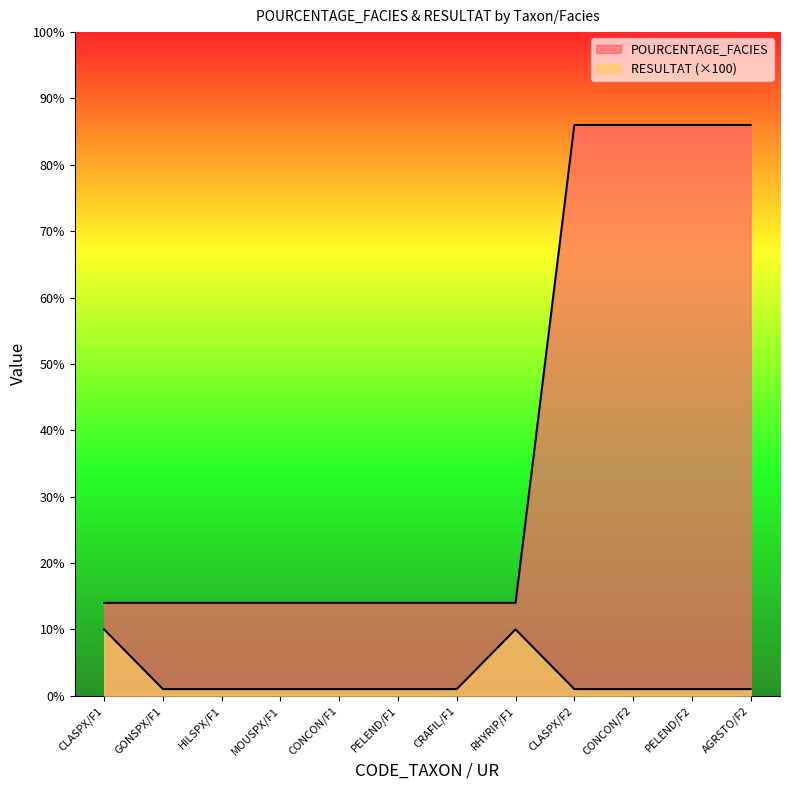

Does the chart display data point markers on the line(s)?

No